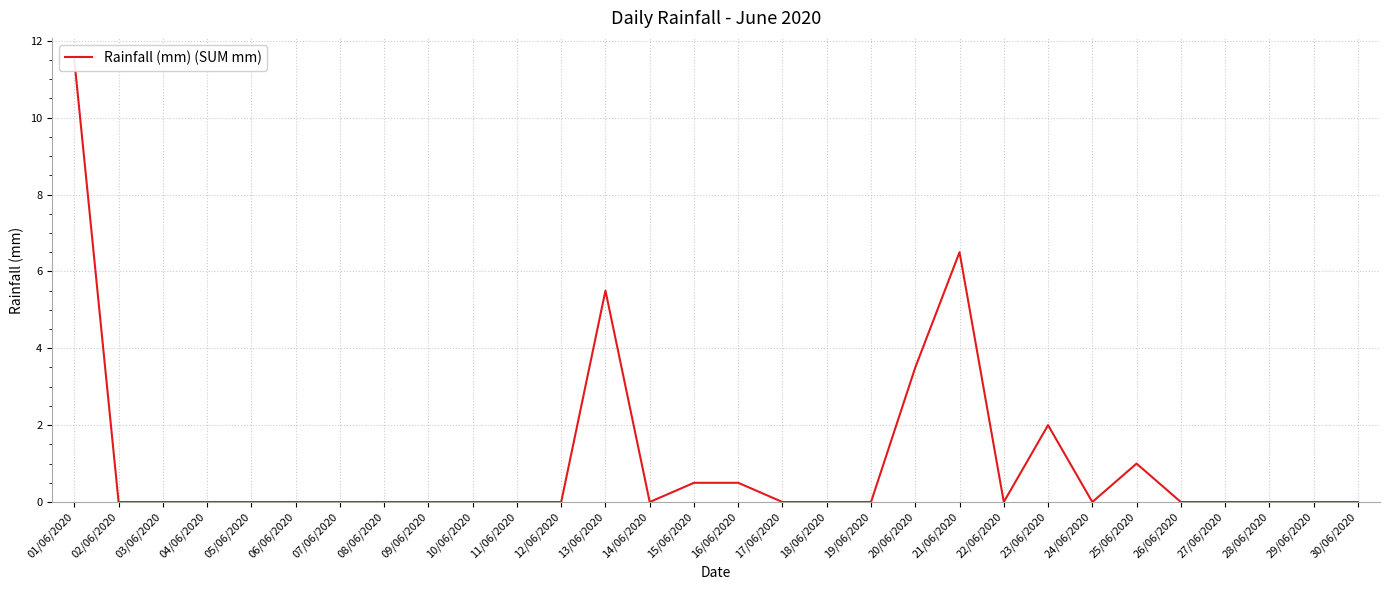

What is the label of the 3rd point from the left?

03/06/2020